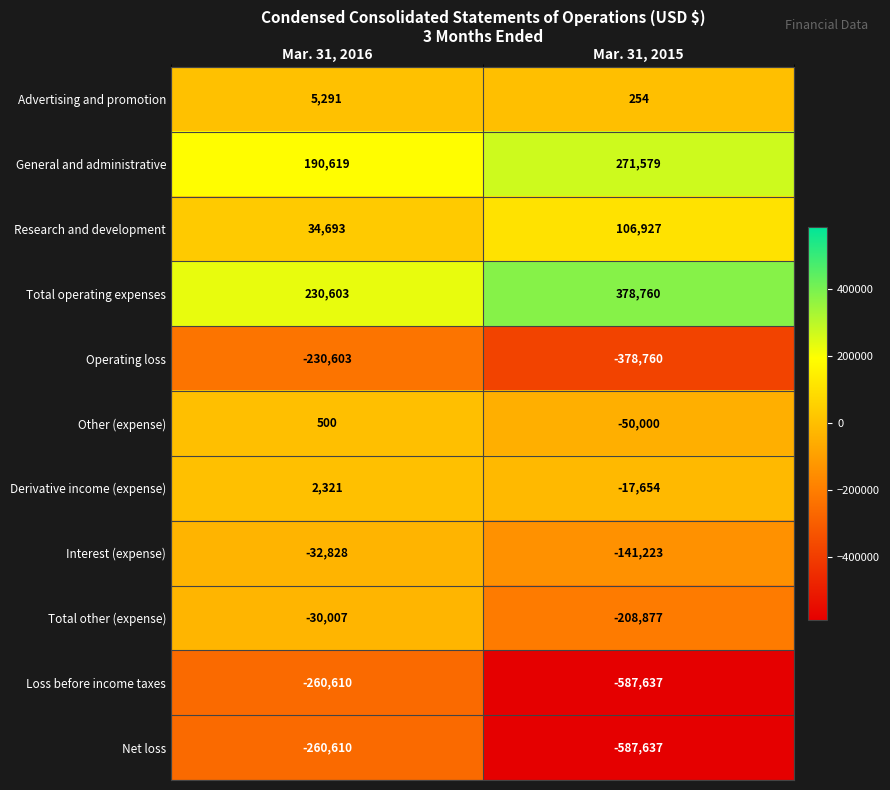

List the labels in order of Research and development value, smallest first.

Mar. 31, 2016, Mar. 31, 2015